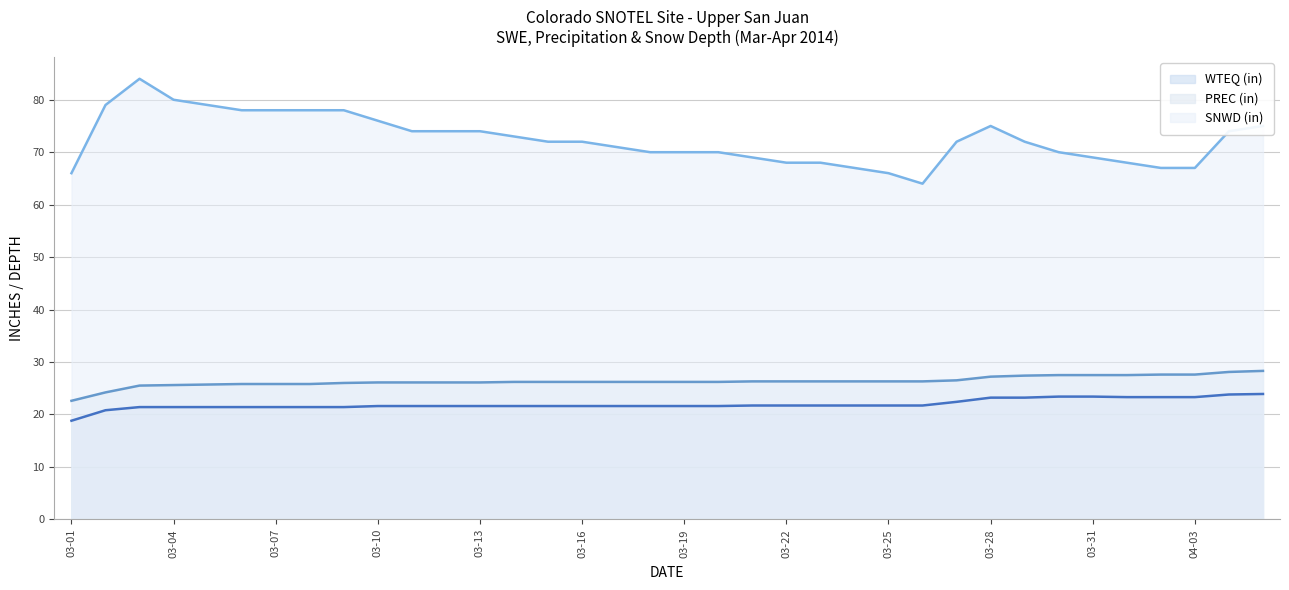

Reading right to left, extract all data points from this chart.

WTEQ (in) line: 23.9	23.8	23.3	23.3	23.3	23.4	23.4	23.2	23.2	22.4	21.7	21.7	21.7	21.7	21.7	21.7	21.6	21.6	21.6	21.6	21.6	21.6	21.6	21.6	21.6	21.6	21.6	21.4	21.4	21.4	21.4	21.4	21.4	21.4	20.8	18.8
PREC (in) line: 28.3	28.1	27.6	27.6	27.5	27.5	27.5	27.4	27.2	26.5	26.3	26.3	26.3	26.3	26.3	26.3	26.2	26.2	26.2	26.2	26.2	26.2	26.2	26.1	26.1	26.1	26.1	26.0	25.8	25.8	25.8	25.7	25.6	25.5	24.2	22.6
SNWD (in) line: 75.0	74.0	67.0	67.0	68.0	69.0	70.0	72.0	75.0	72.0	64.0	66.0	67.0	68.0	68.0	69.0	70.0	70.0	70.0	71.0	72.0	72.0	73.0	74.0	74.0	74.0	76.0	78.0	78.0	78.0	78.0	79.0	80.0	84.0	79.0	66.0